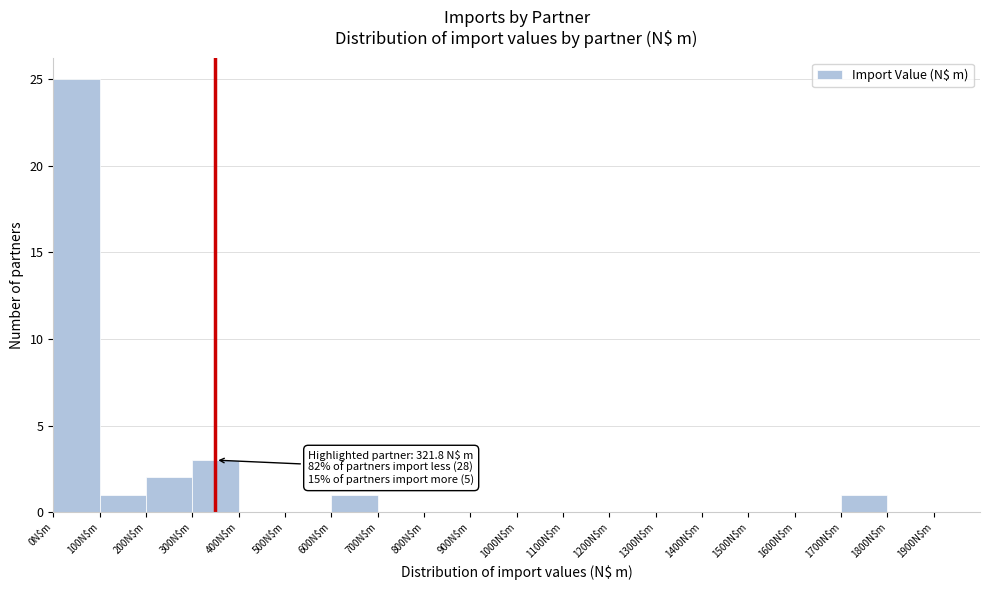

Which range on the x-axis has the tallest bar?

0 to 100